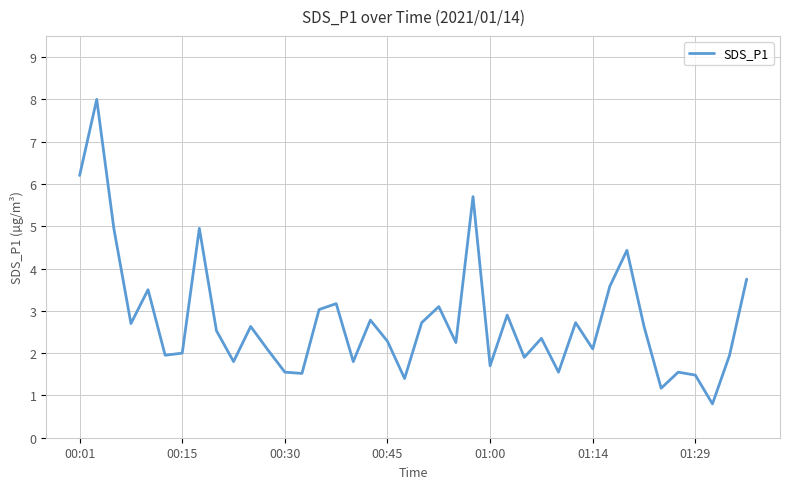

What is the sum of all values?

111.2